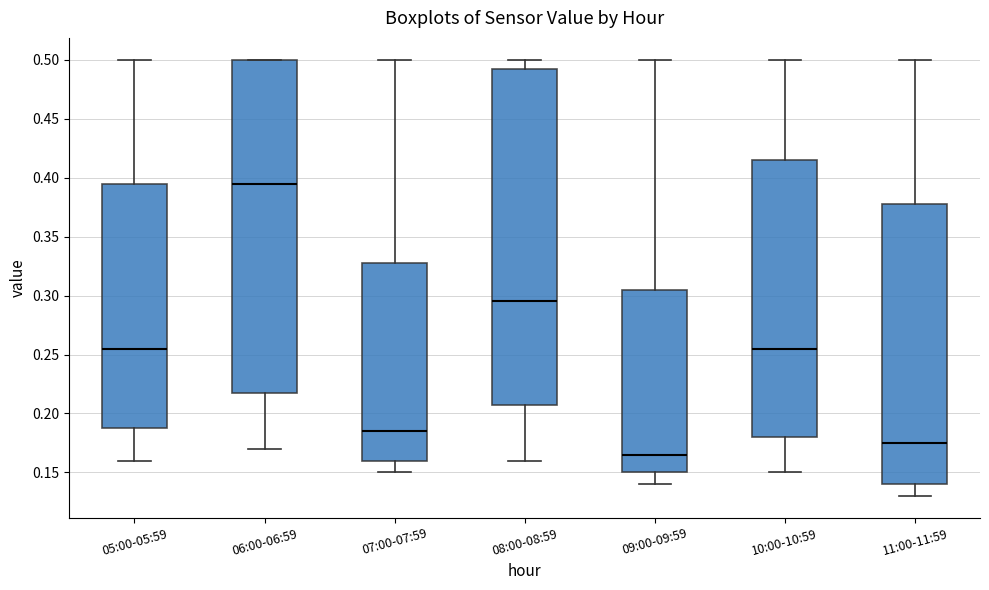

Where does the lower whisker of the box for 05:00-05:59 end on the y-axis? The values are not printed on the chart, so give them approximately, as read against the axis.

0.160